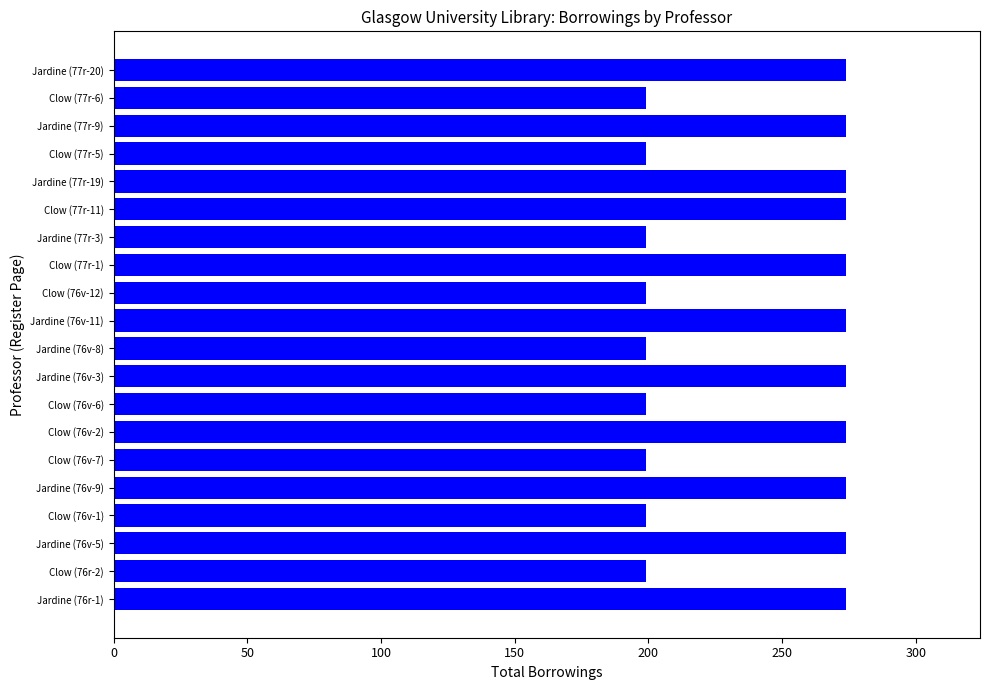

What is the minimum value shown in the chart?

199